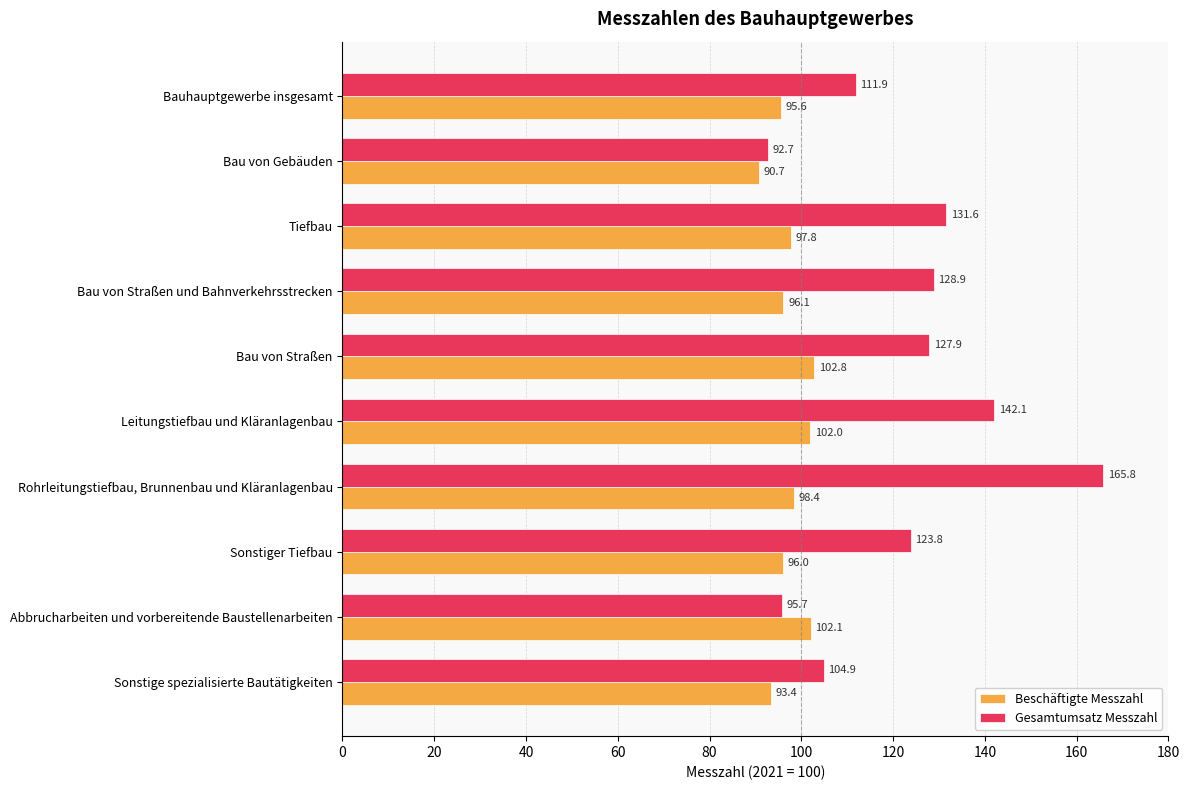

The value of Beschäftigte Messzahl at Rohrleitungstiefbau, Brunnenbau und Kläranlagenbau is 30.1. True or false?

False